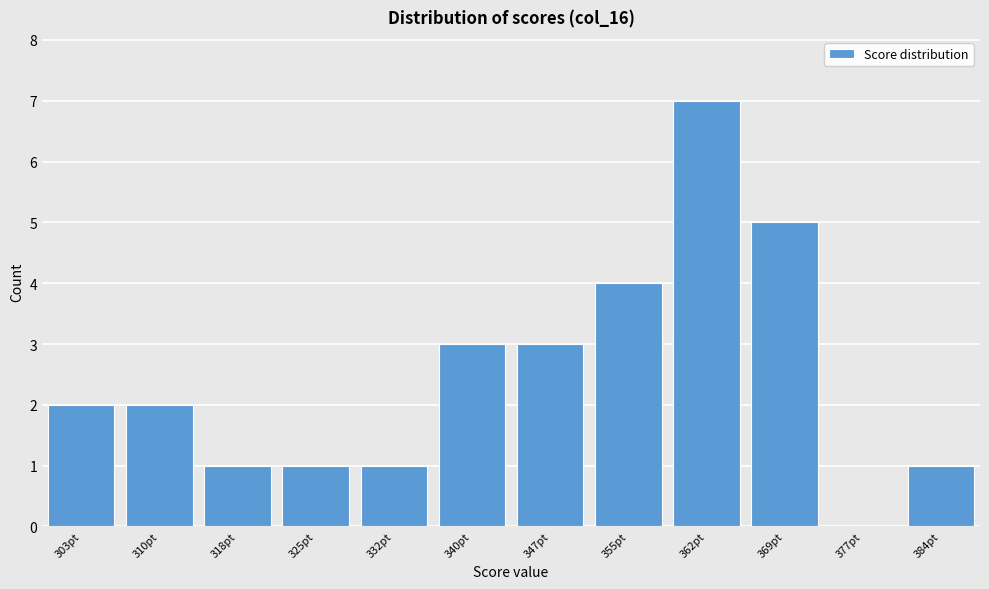

Reading left to right, extract all data points from this chart.

303pt=2	310pt=2	318pt=1	325pt=1	332pt=1	340pt=3	347pt=3	355pt=4	362pt=7	369pt=5	377pt=0	384pt=1